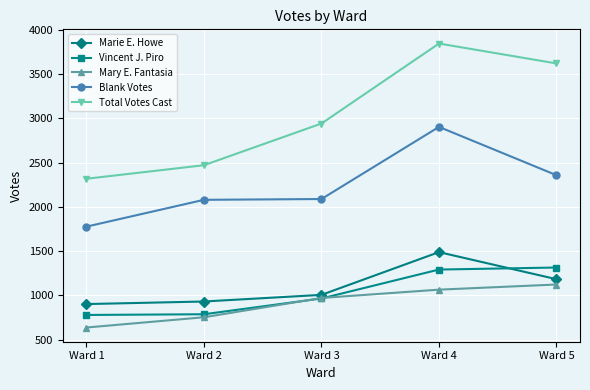

True or false: Mary E. Fantasia and Total Votes Cast cross at least once.

False